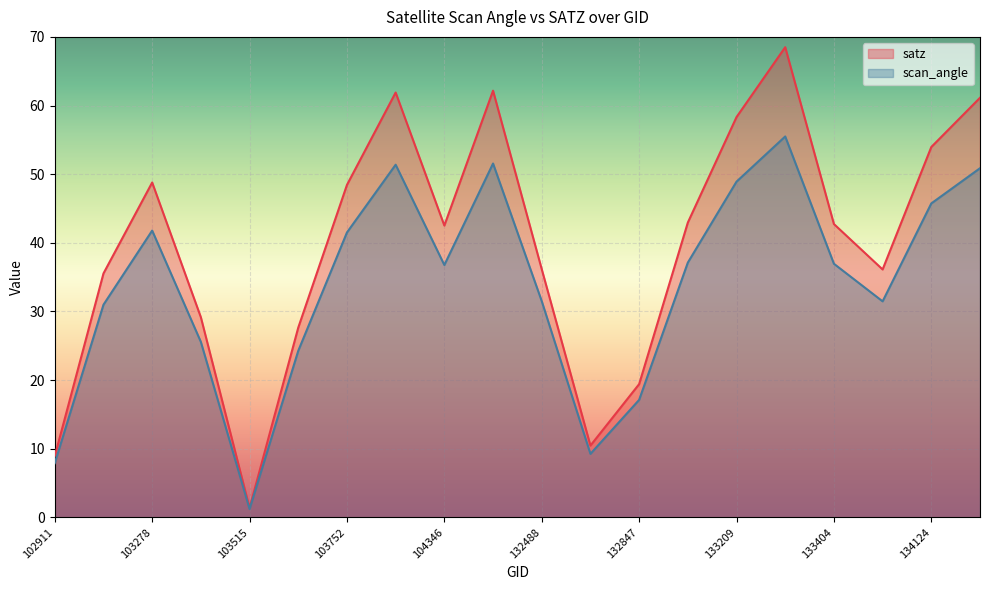

What are all the series names shown in the legend?

satz, scan_angle